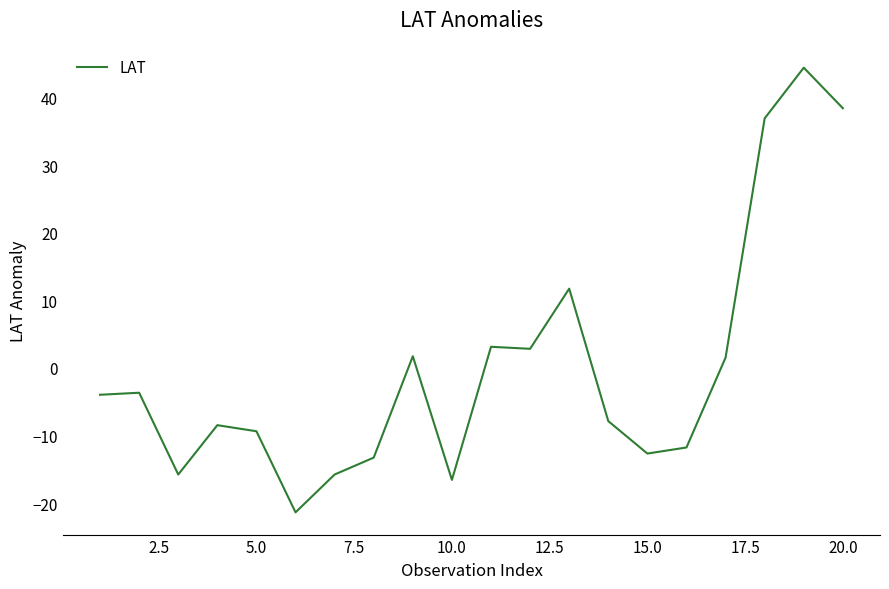

What is the maximum value shown in the chart?

44.4